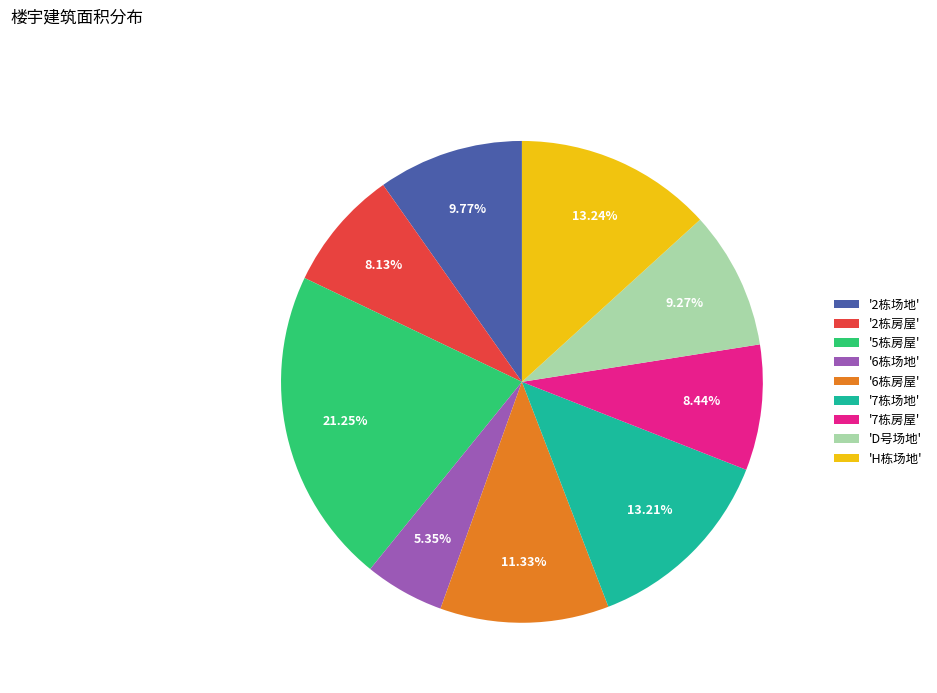

Is there a majority slice in this chart?

No